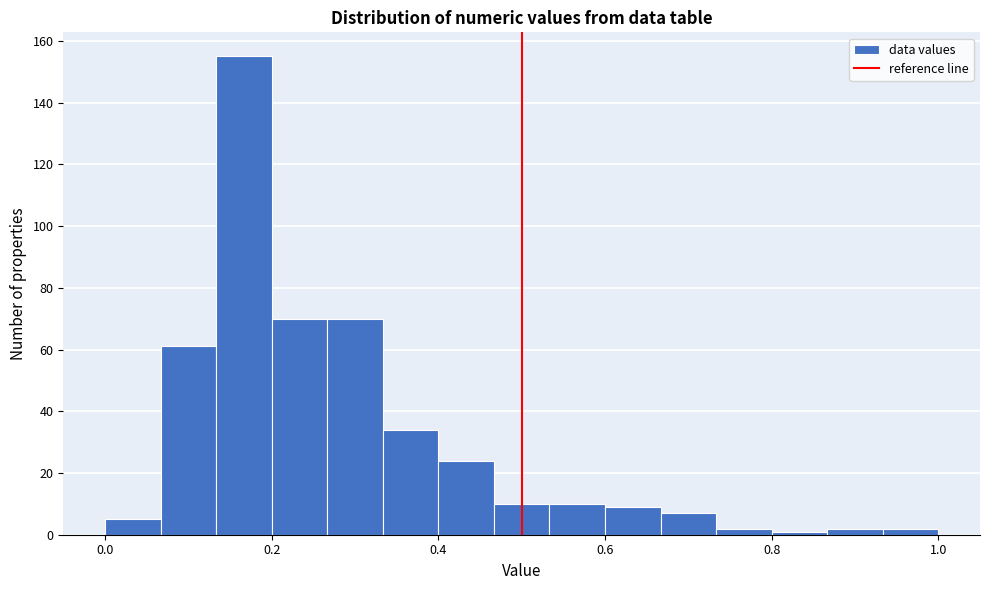

Read against the x-axis, roughly where is the centre of the tallest bar?

0.16